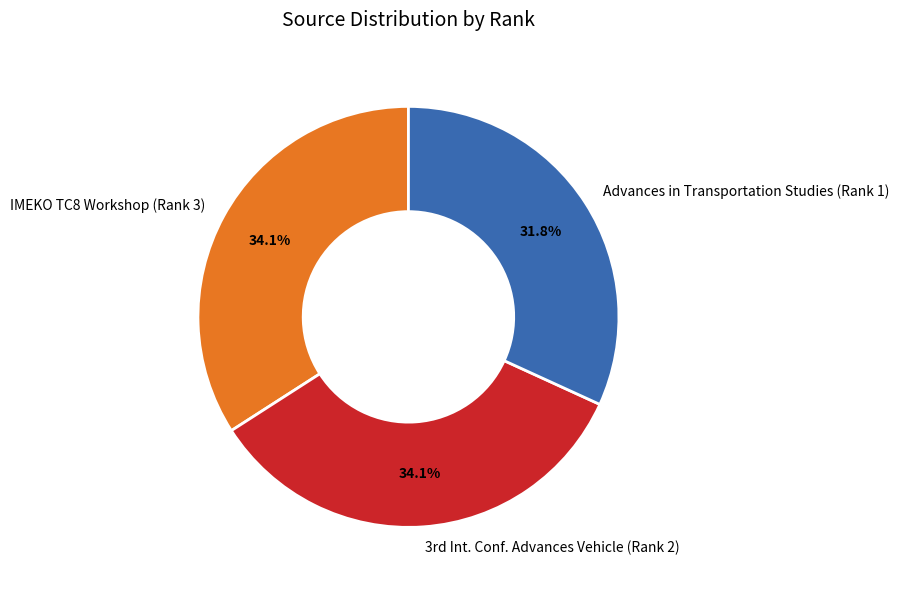

How many slices are in this pie chart?

3